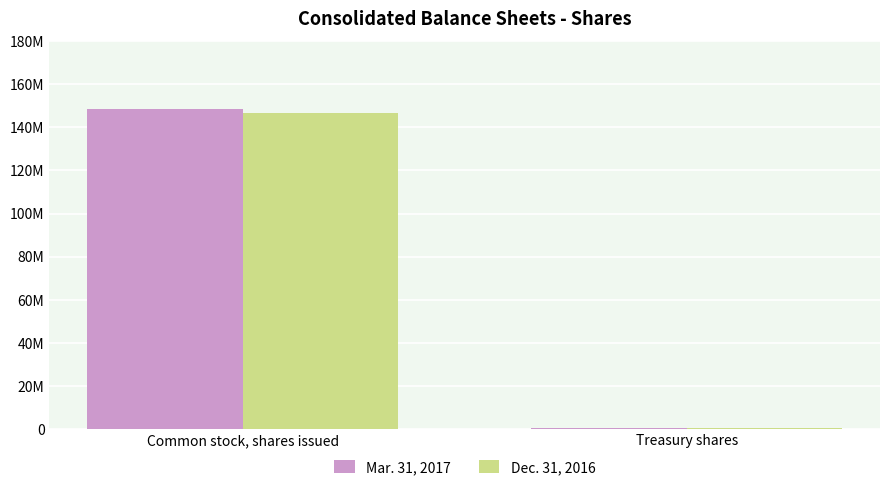

What is the label of the 1st bar from the right?

Treasury shares